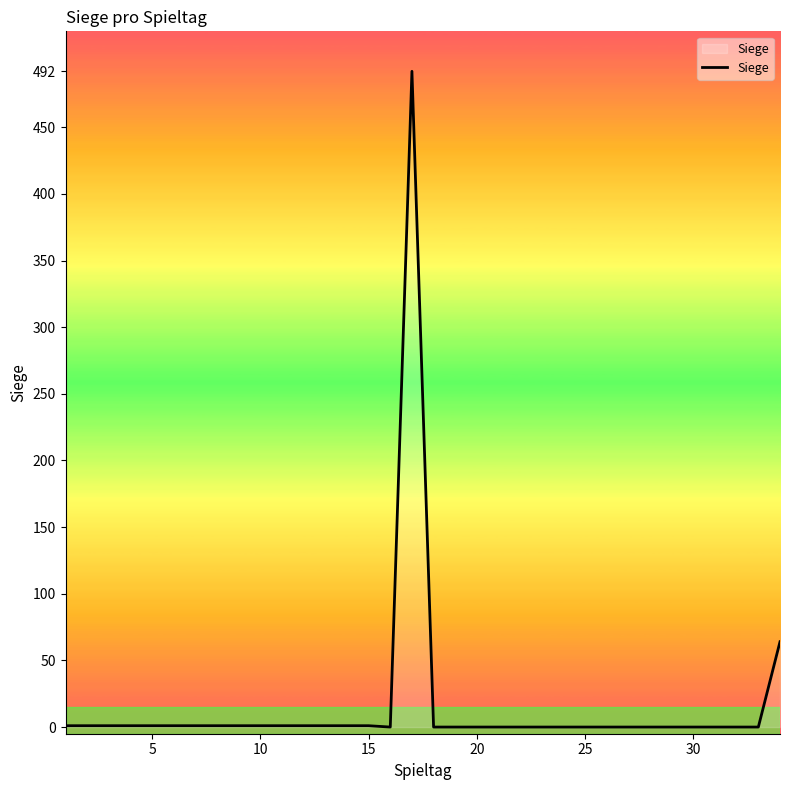

What is the maximum value shown in the chart?

492